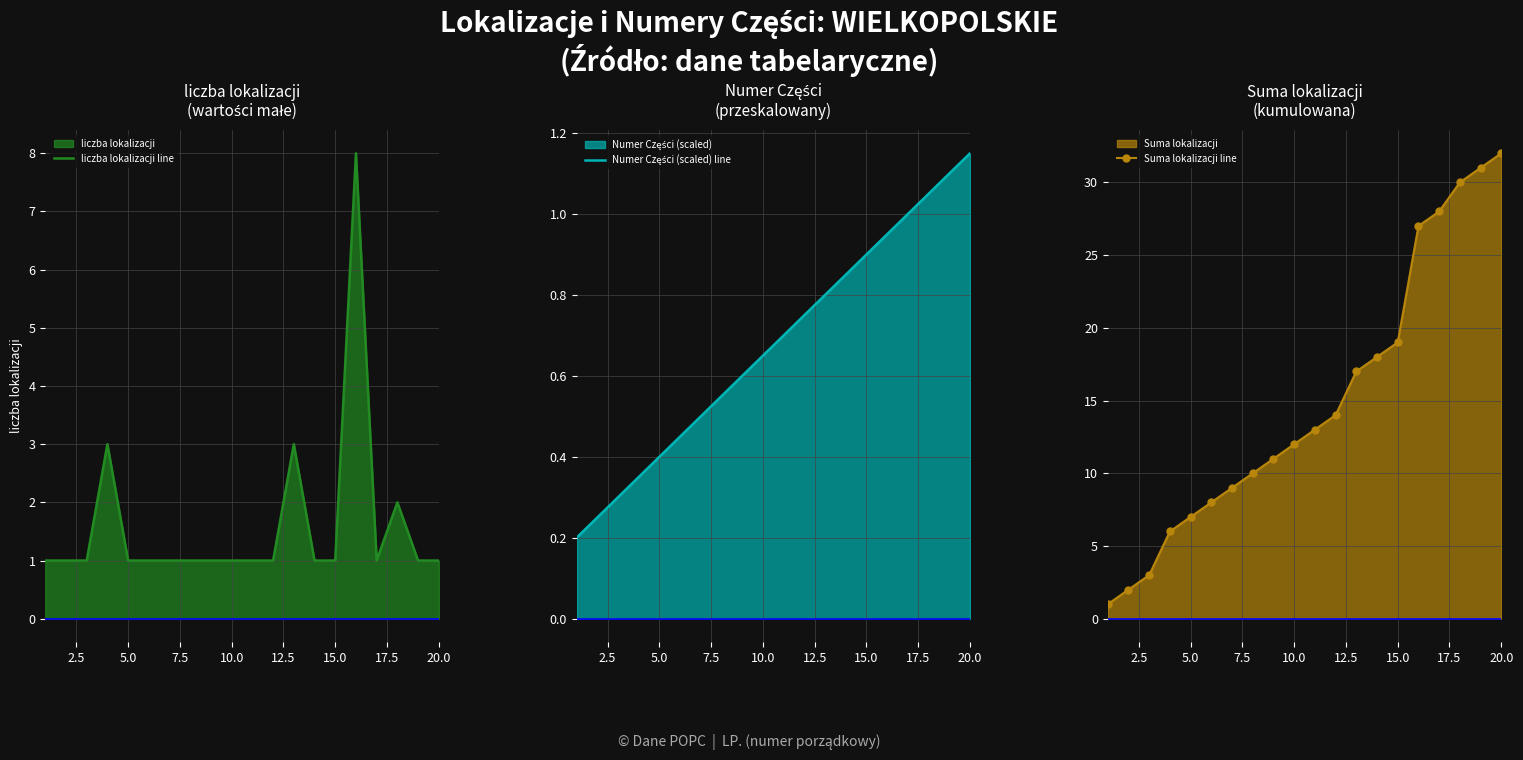

What is the maximum value for liczba lokalizacji line?

8